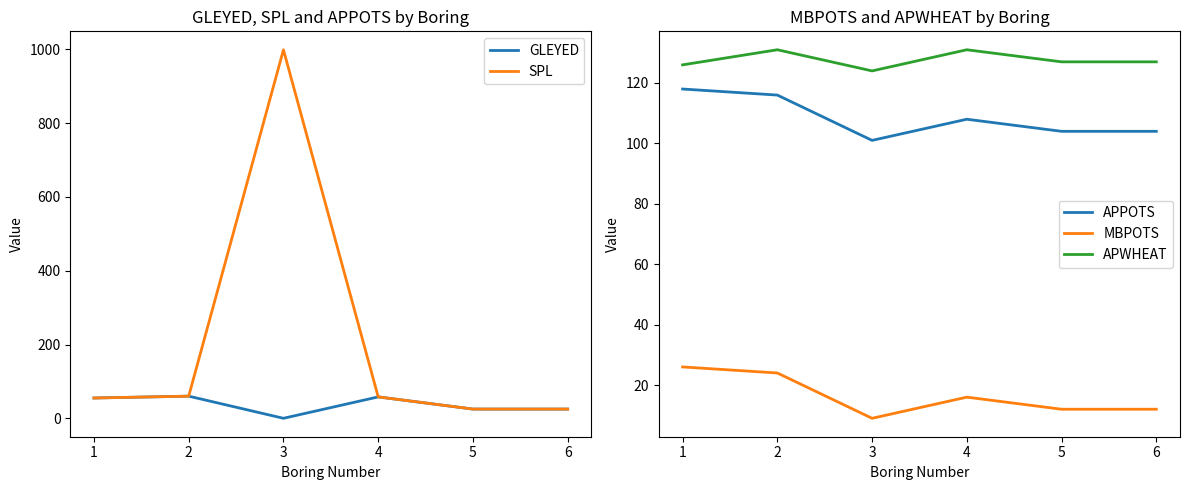

What is the approximate value of APWHEAT at 3?

124